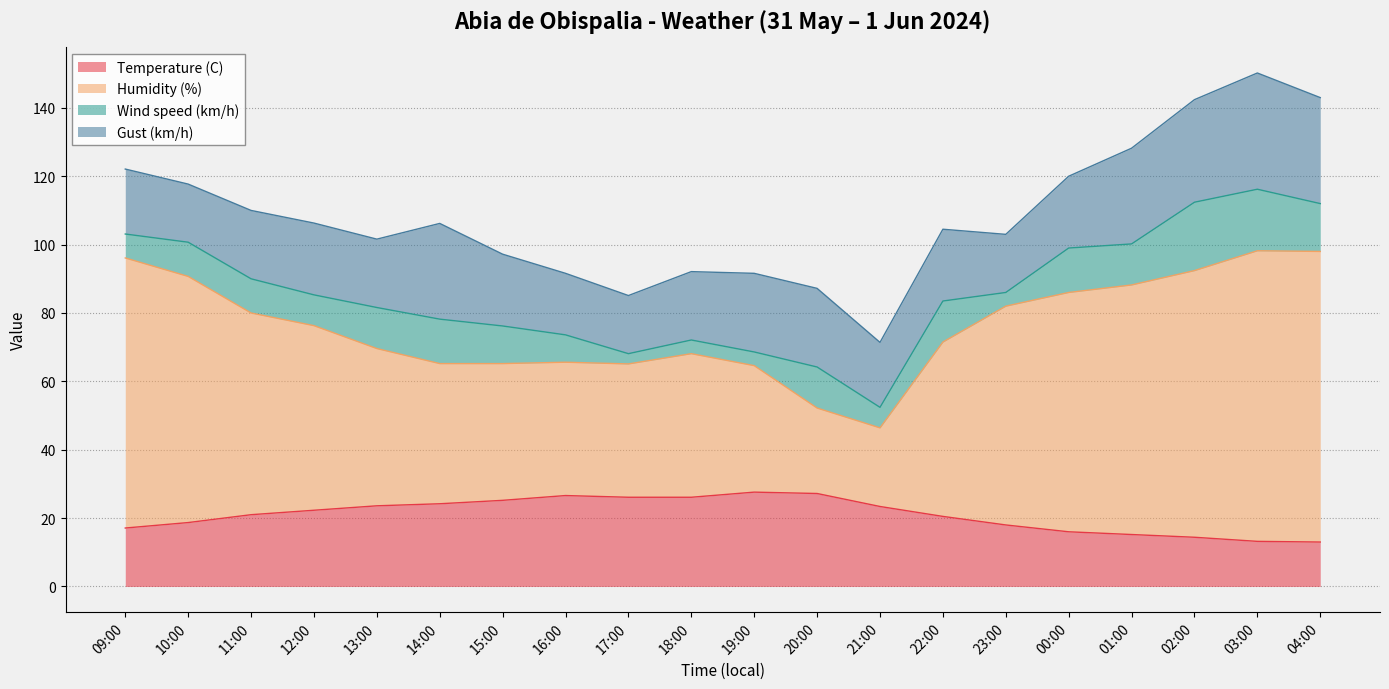

What is the total value across all series at 04:00?

143.0